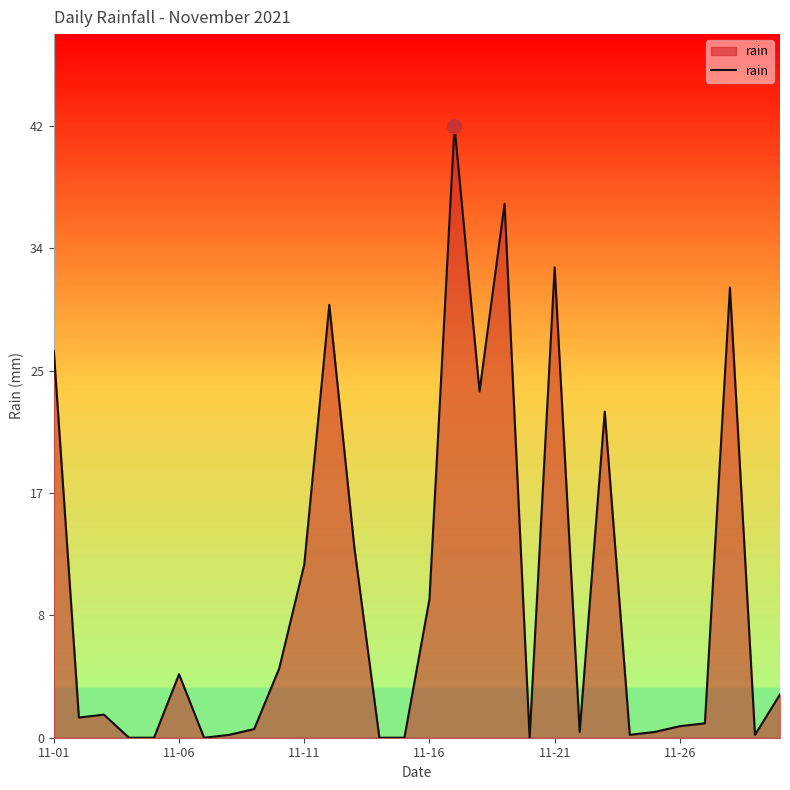

What is the maximum value shown in the chart?

42.4